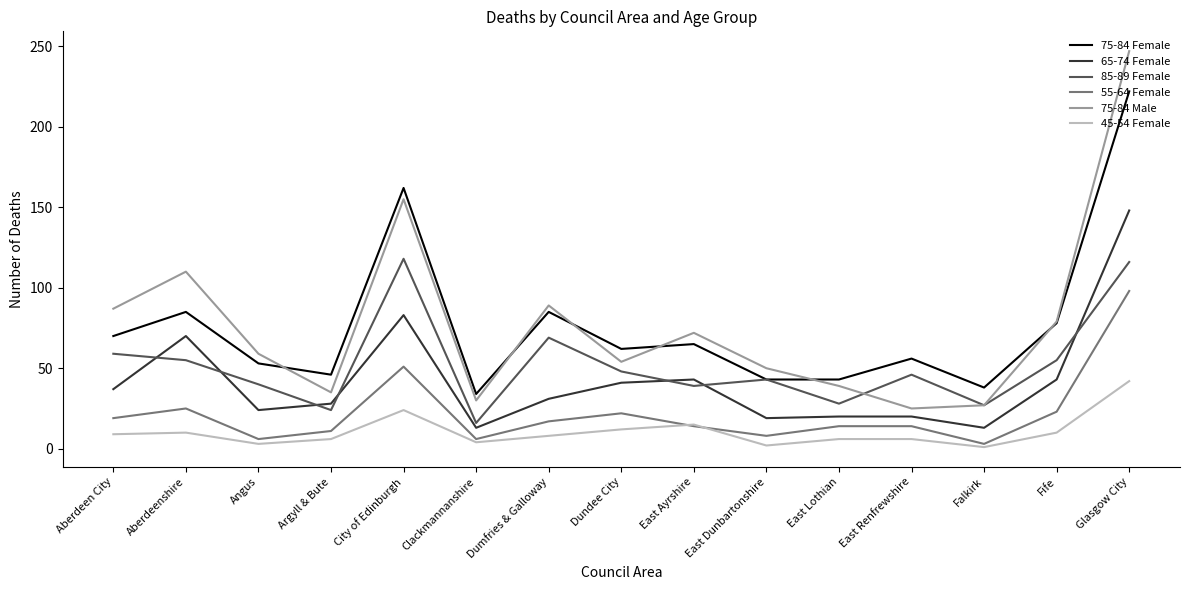

Is the value of 65-74 Female at Fife greater than the value of 85-89 Female at Glasgow City?

No